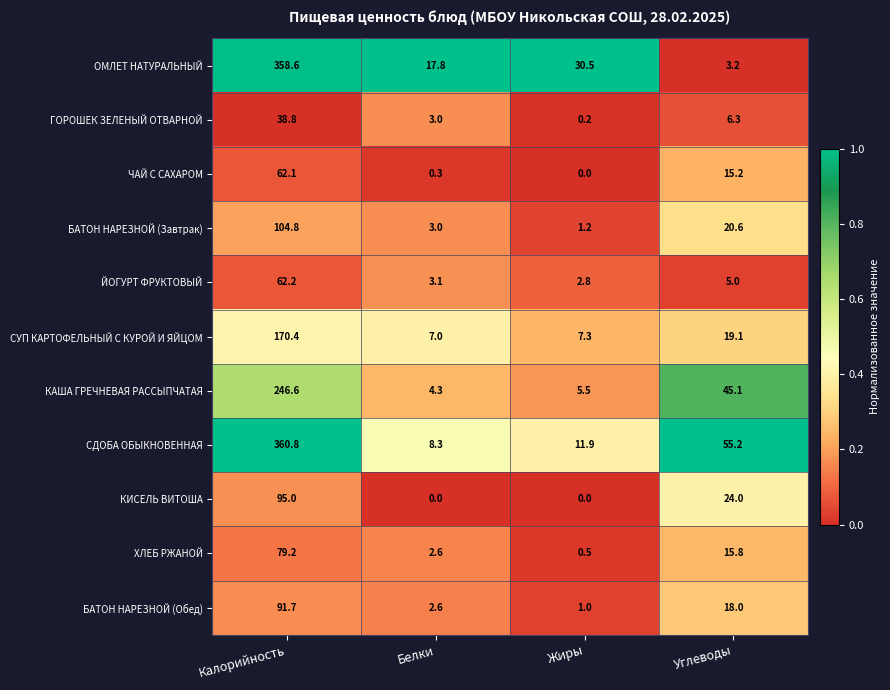

At which label is СДОБА ОБЫКНОВЕННАЯ closest to 184?

Углеводы